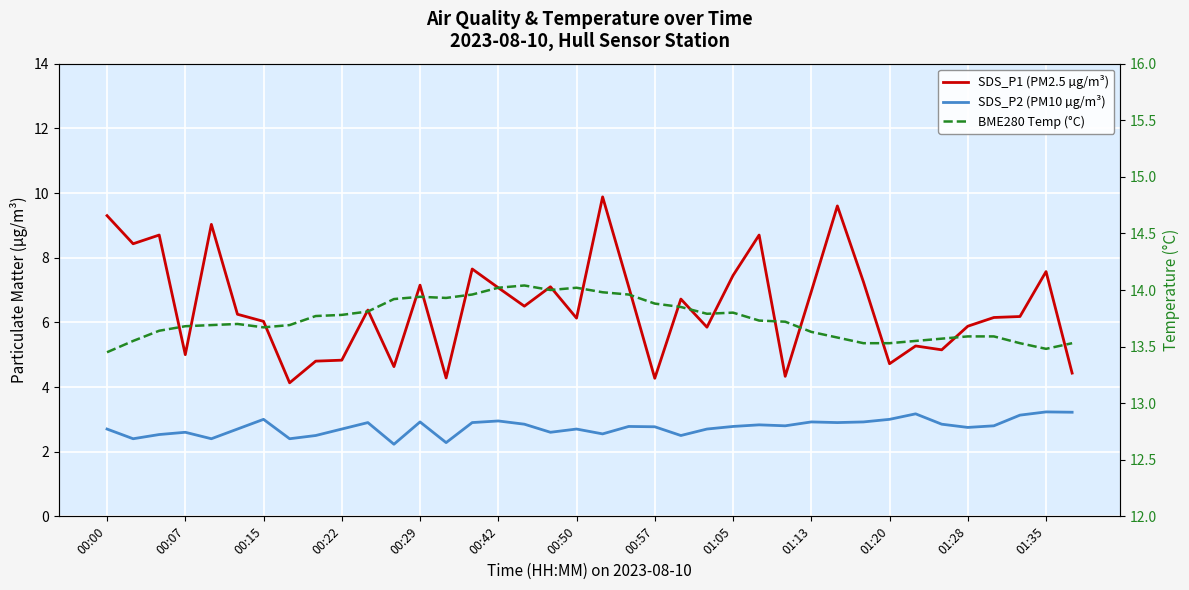

Which series changed the most between 26 and 31?

SDS_P1 (PM2.5 µg/m³)